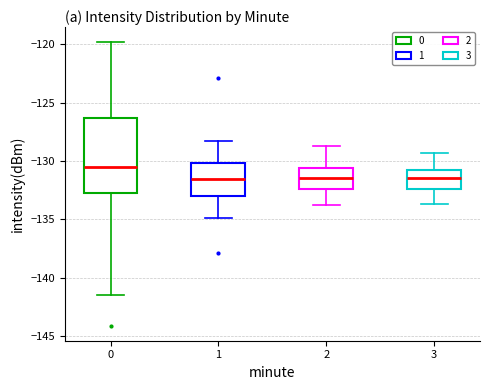

Reading left to right, read every box against the y-axis: the position of its median line, the range the box covers, and the ends of its whiskers. The values are not printed on the chart, so give them approximately, as read against the axis.

0: median -130.5, box -132.5 to -126.5, whiskers -141.5 to -120.0
1: median -131.5, box -133.0 to -130.0, whiskers -135.0 to -128.5
2: median -131.5, box -132.5 to -130.5, whiskers -134.0 to -128.5
3: median -131.5, box -132.5 to -130.5, whiskers -133.5 to -129.5